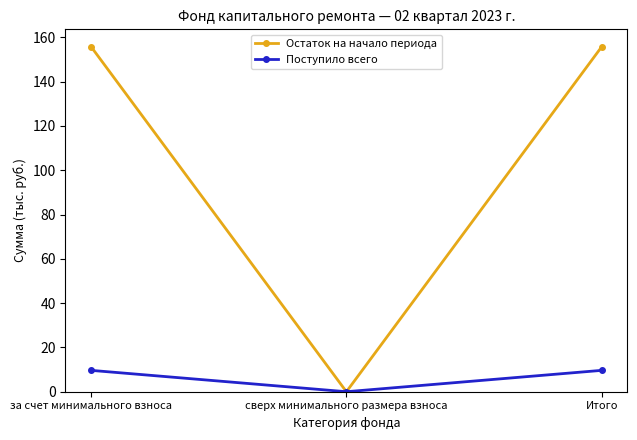

Is it true that Остаток на начало периода equals 155.8 at Итого?

True